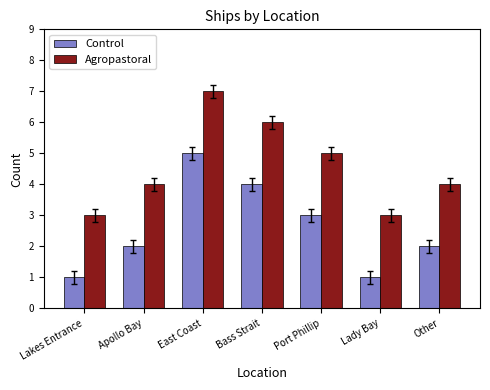

What is the difference between the maximum and minimum values in the Agropastoral series?

4